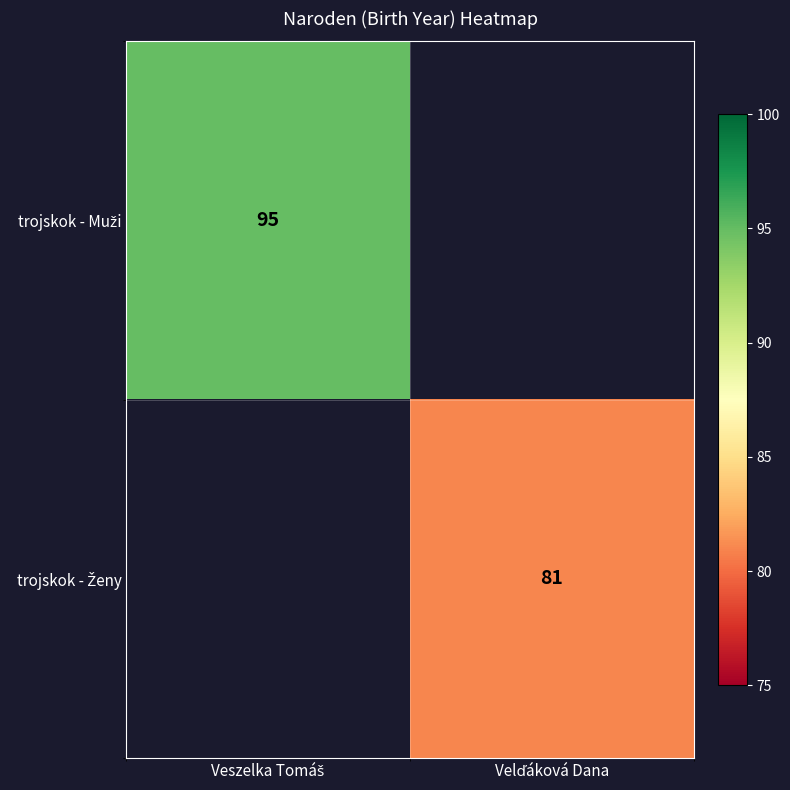

What is the maximum value for trojskok - Muži?

95.0